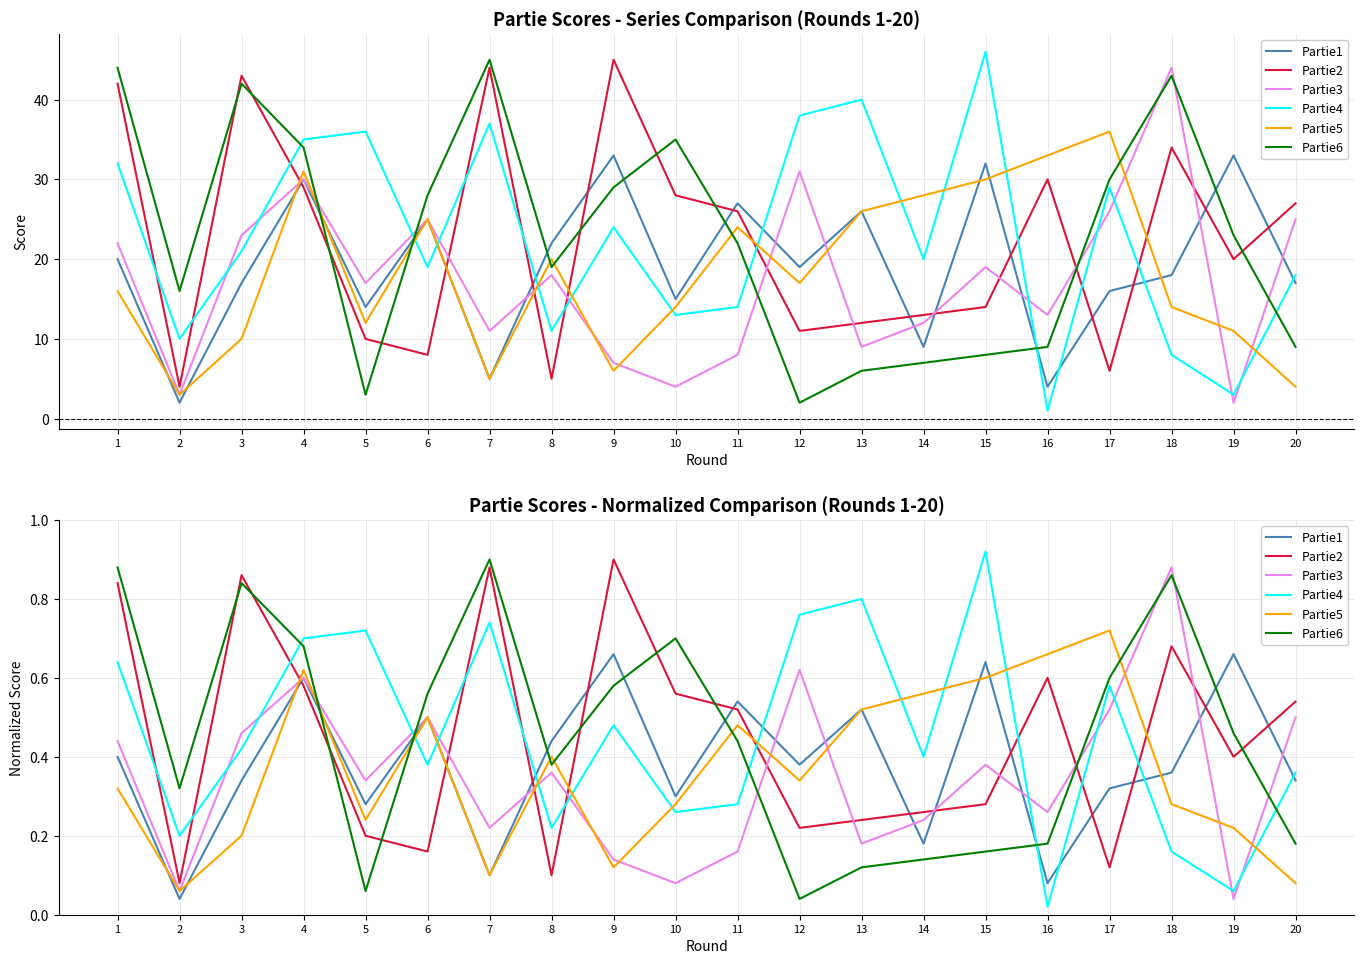

Is it true that Partie5 equals 0.3 at 12?

True